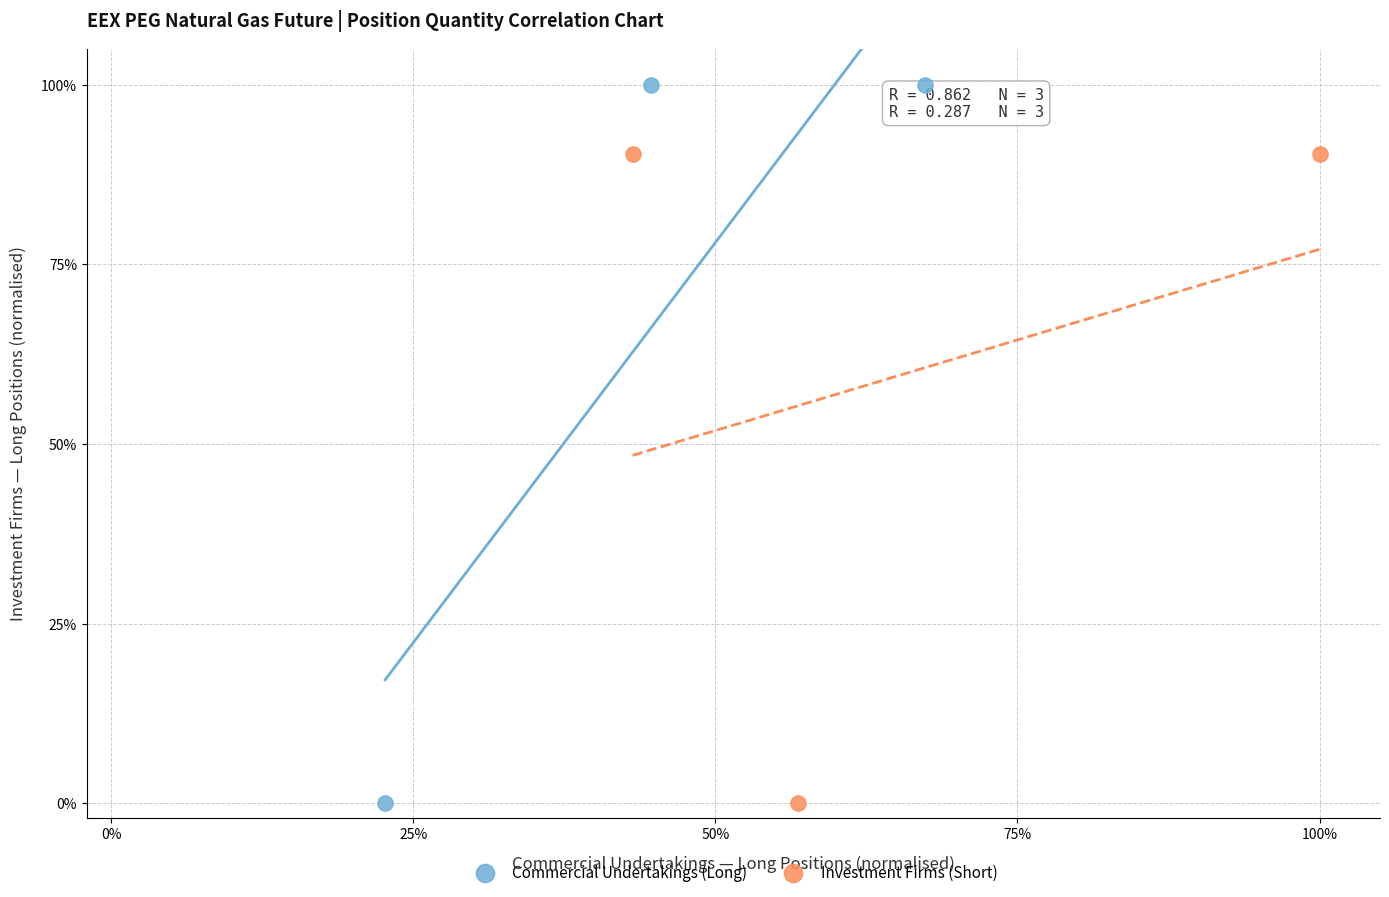

Which series contains the highest Y value?

Commercial Undertakings (Long)